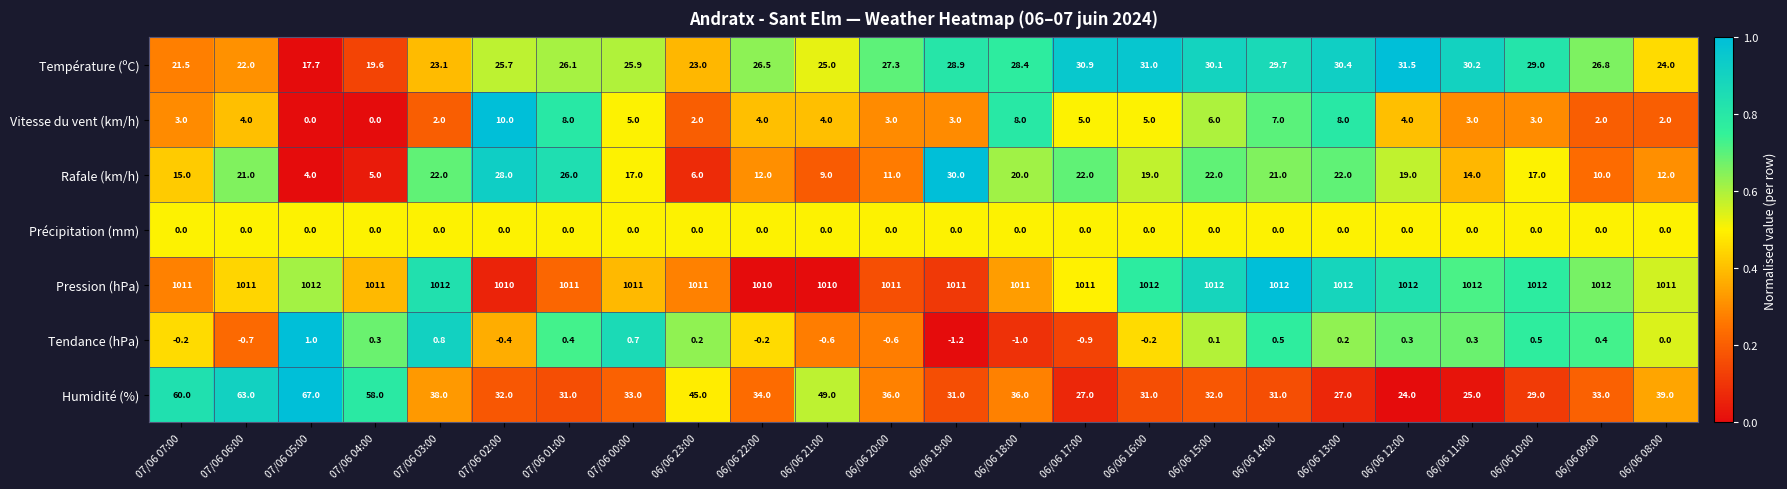

Which series has the widest spread of values?

Humidité (%)